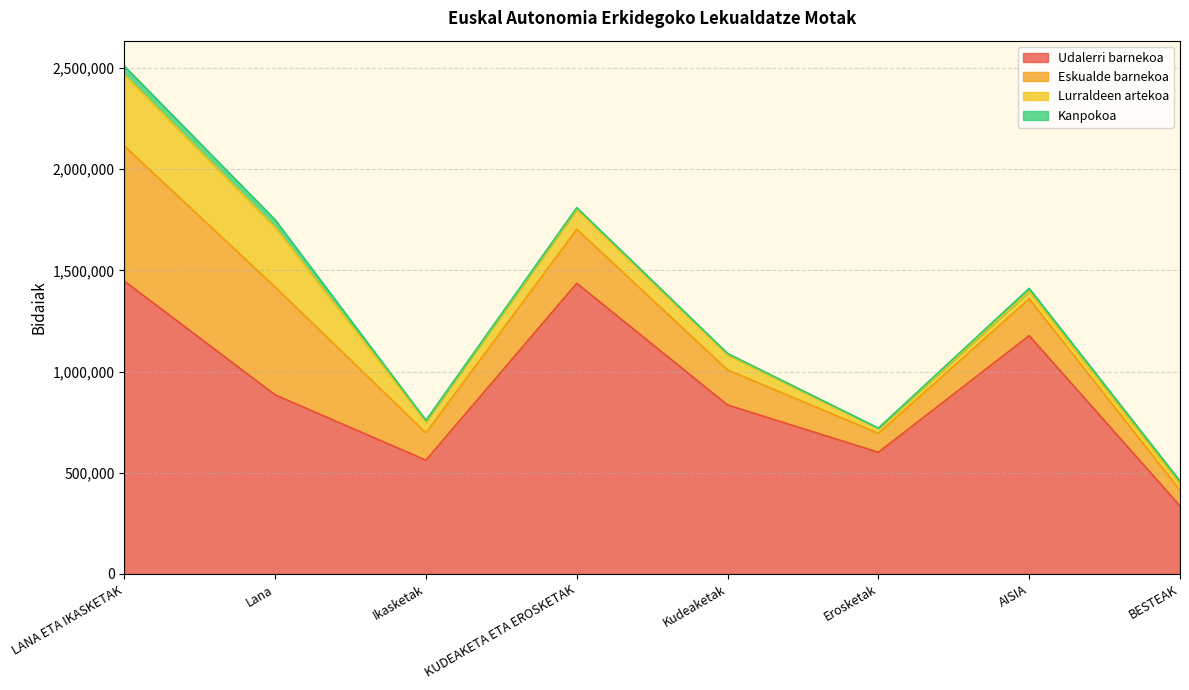

True or false: Eskualde barnekoa and Lurraldeen artekoa intersect in this chart.

False